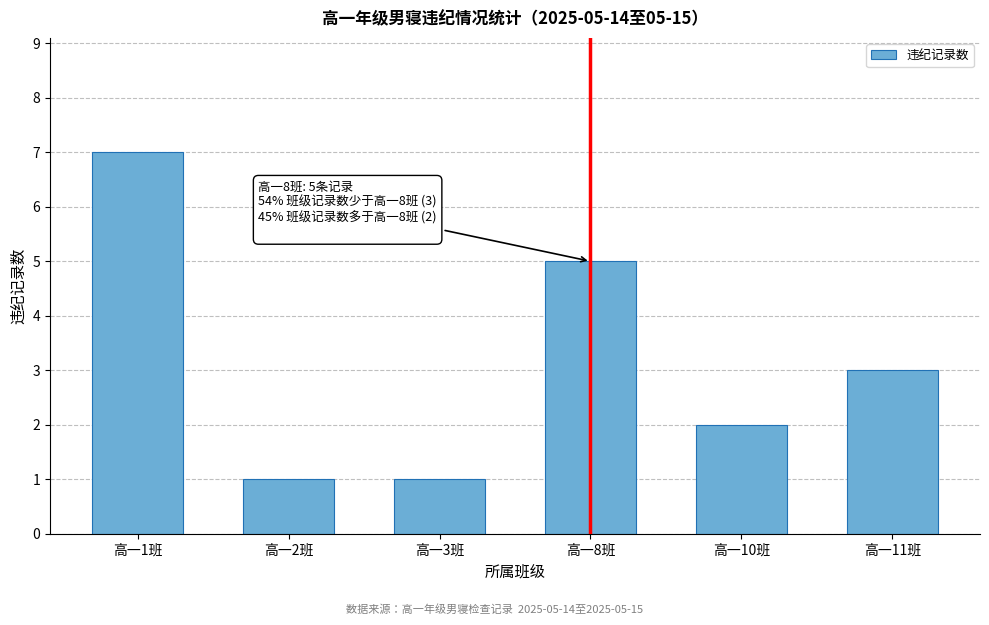

Reading left to right, extract all data points from this chart.

7	1	1	5	2	3